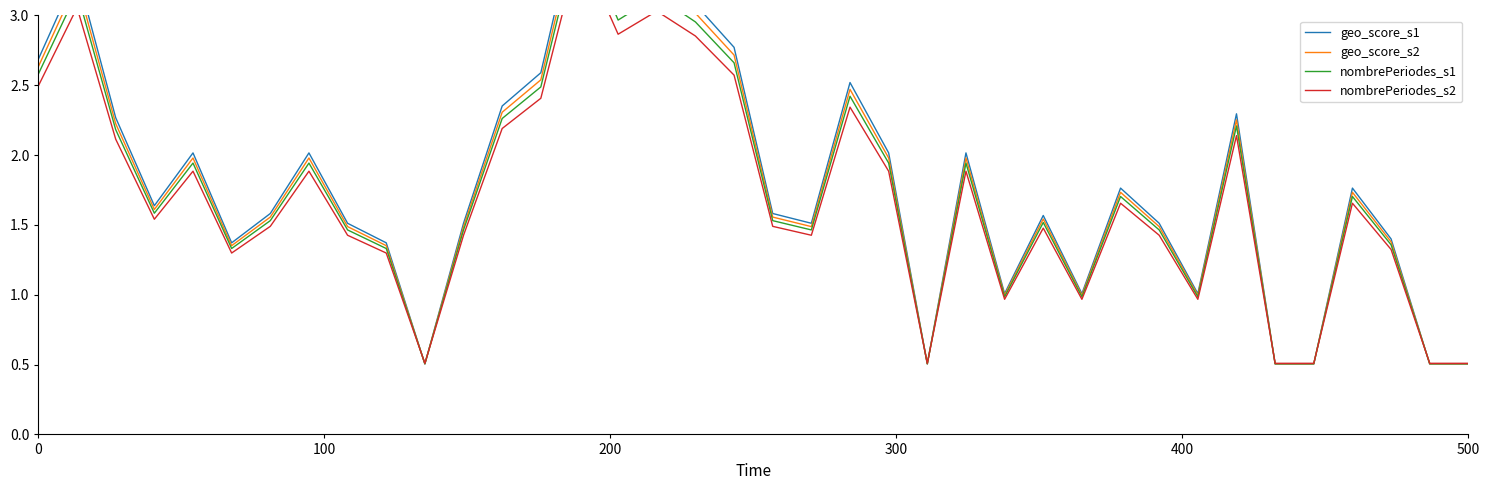

What is the maximum value shown in the chart?

3.8